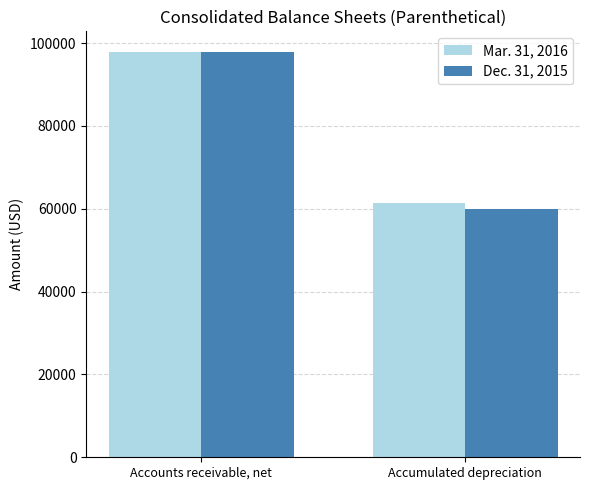

Count the Dec. 31, 2015 values in the range 59973 to 97939.

2